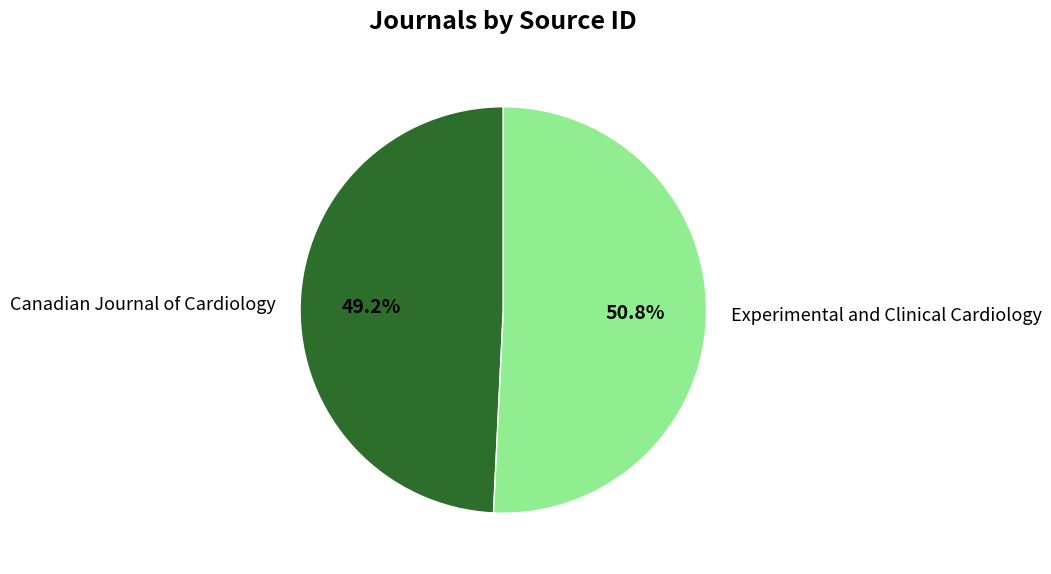

Rank the categories by value from highest to lowest.

Experimental and Clinical Cardiology, Canadian Journal of Cardiology